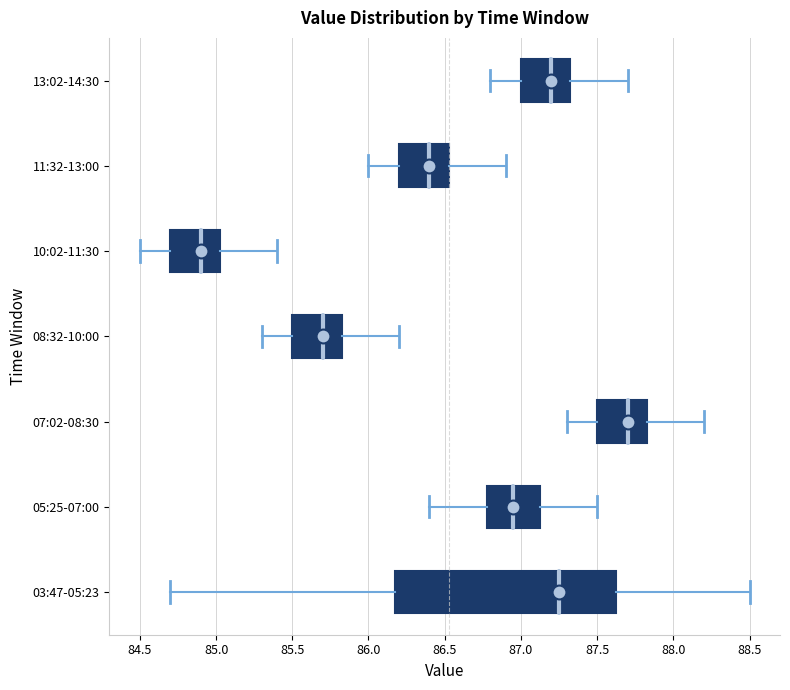

Which box has the furthest to the left median line?

10:02-11:30